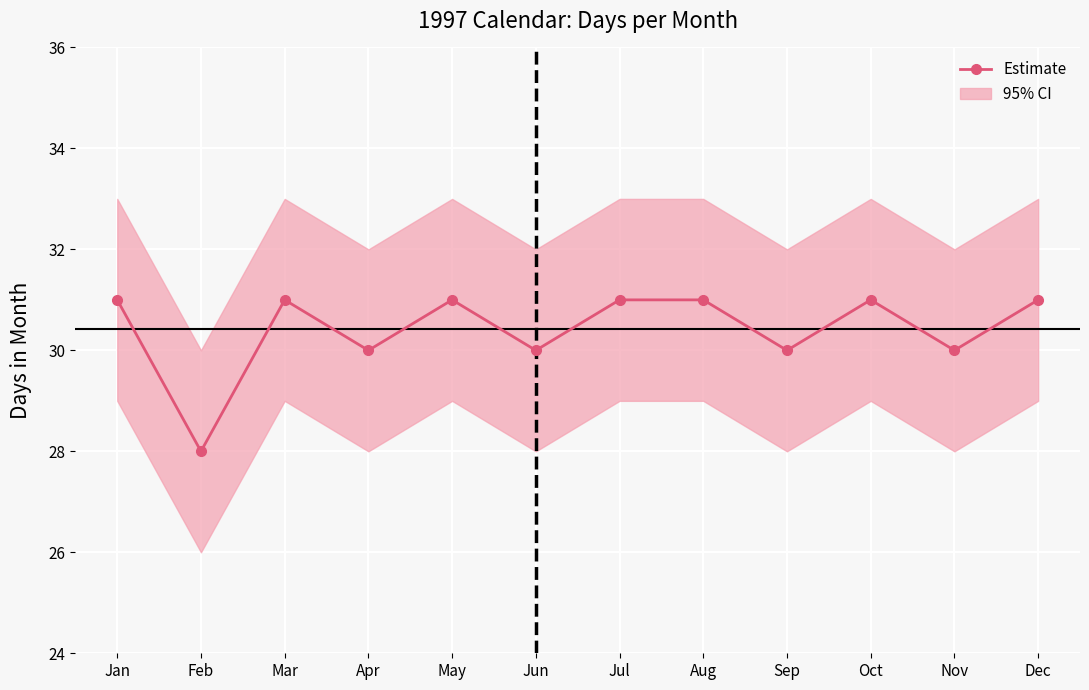

At which label is the value closest to 29?

Feb